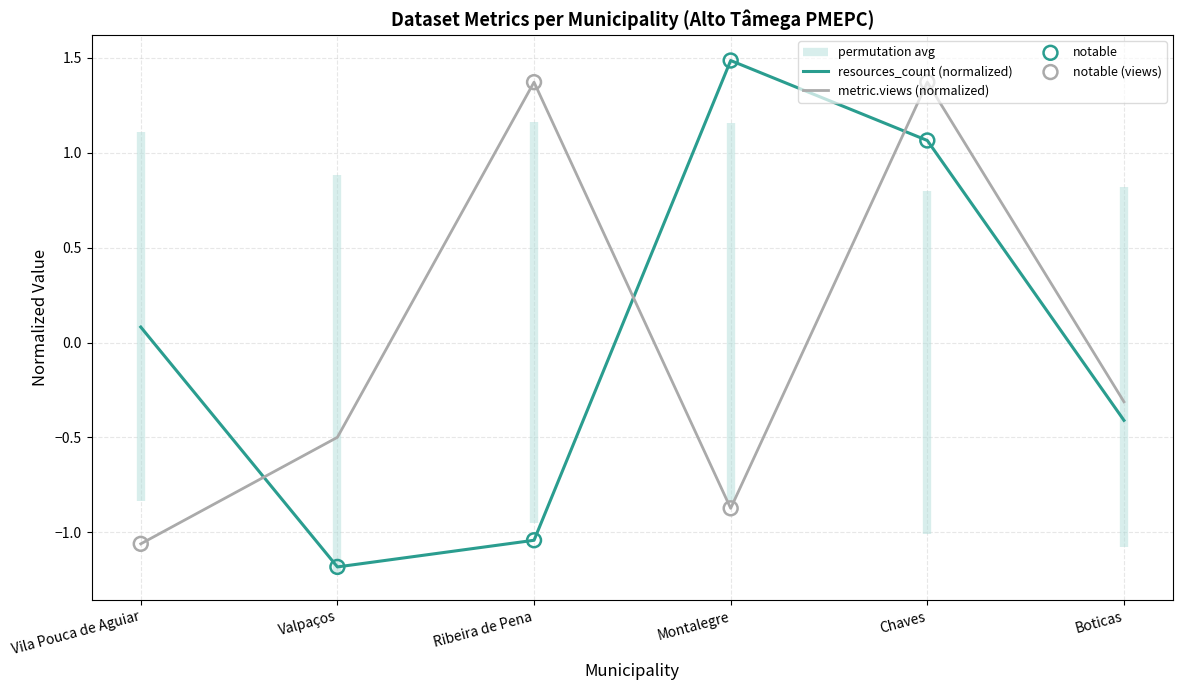

What is the total value across all series at Vila Pouca de Aguiar?

-1.0